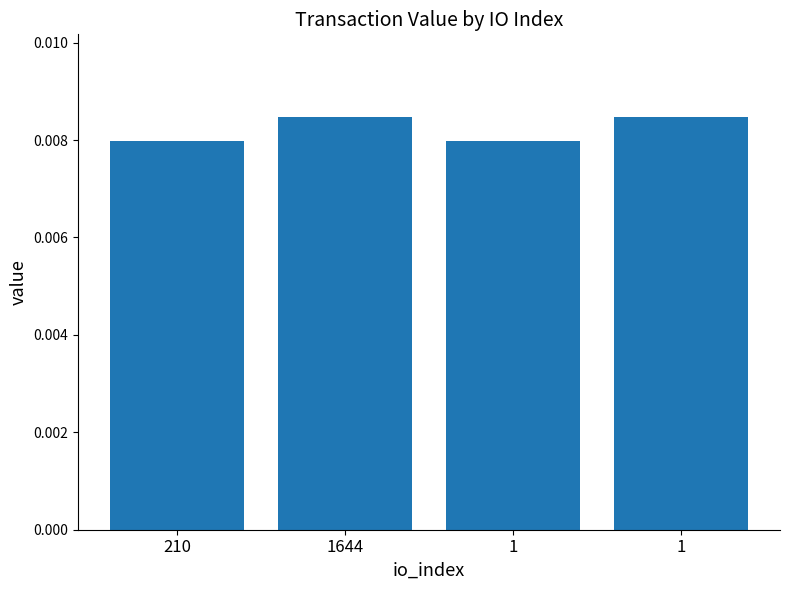

How many categories are shown in the chart?

4